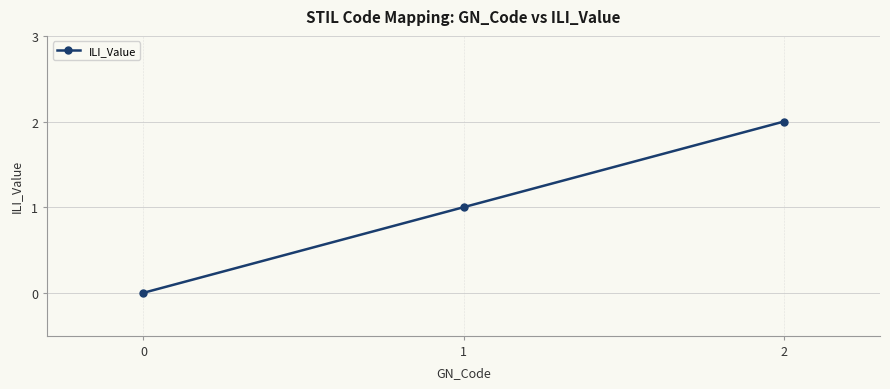

Where is the data nearest to the value 1?

1